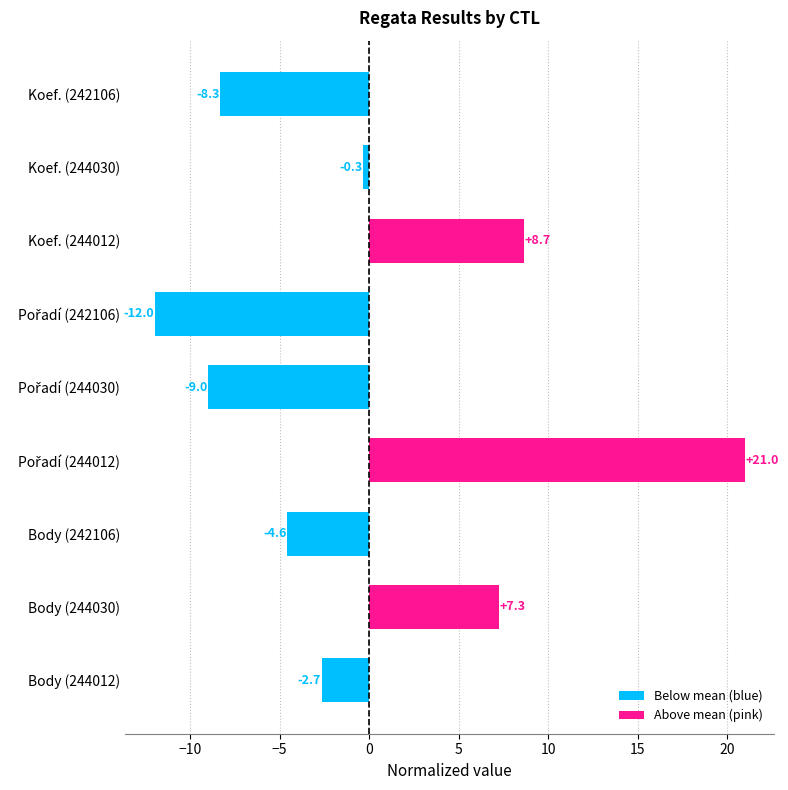

How many bars are there in total?

9